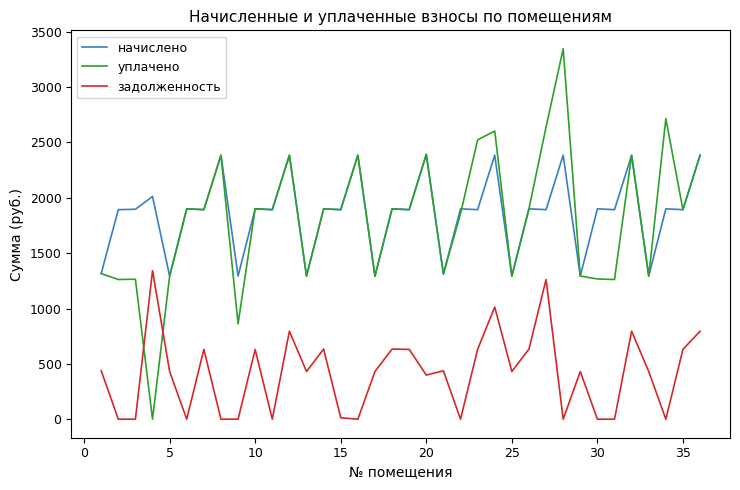

What is the difference between the maximum and minimum values in the начислено series?

1099.2